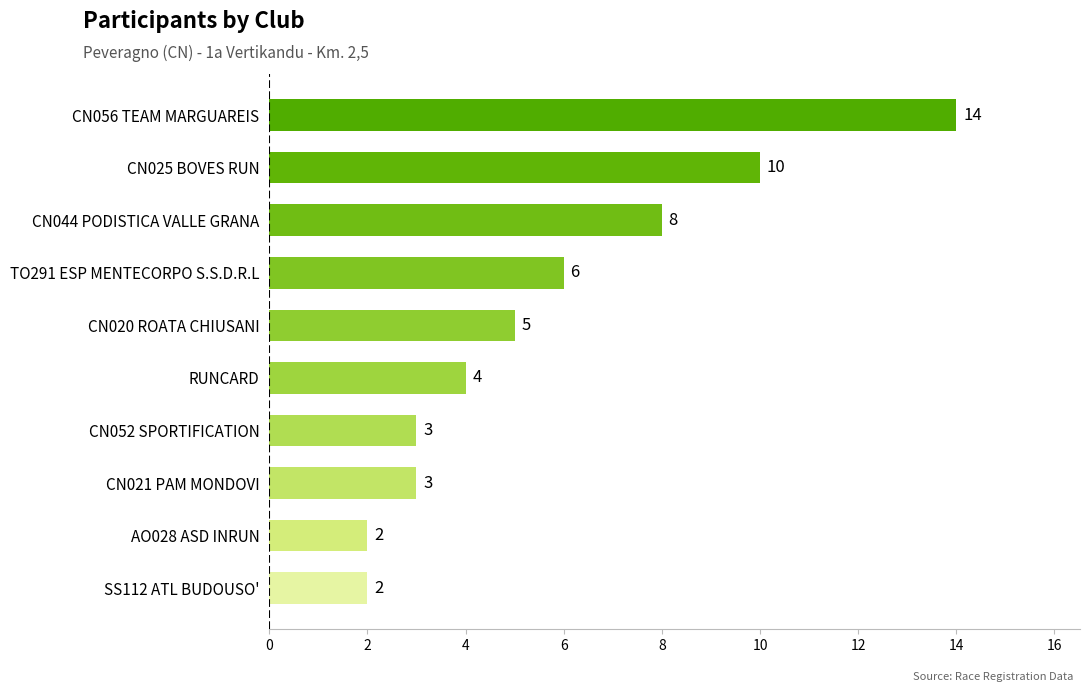

What is the change in value from SS112 ATL BUDOUSO' to CN056 TEAM MARGUAREIS?

+12